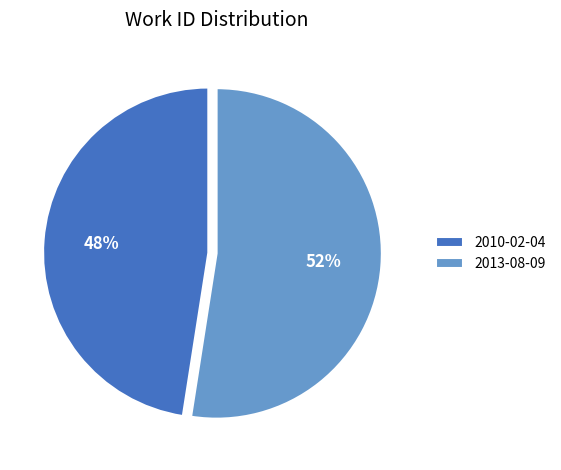

To the nearest percent, what is the combined percentage of 2010-02-04 and 2013-08-09?

100%